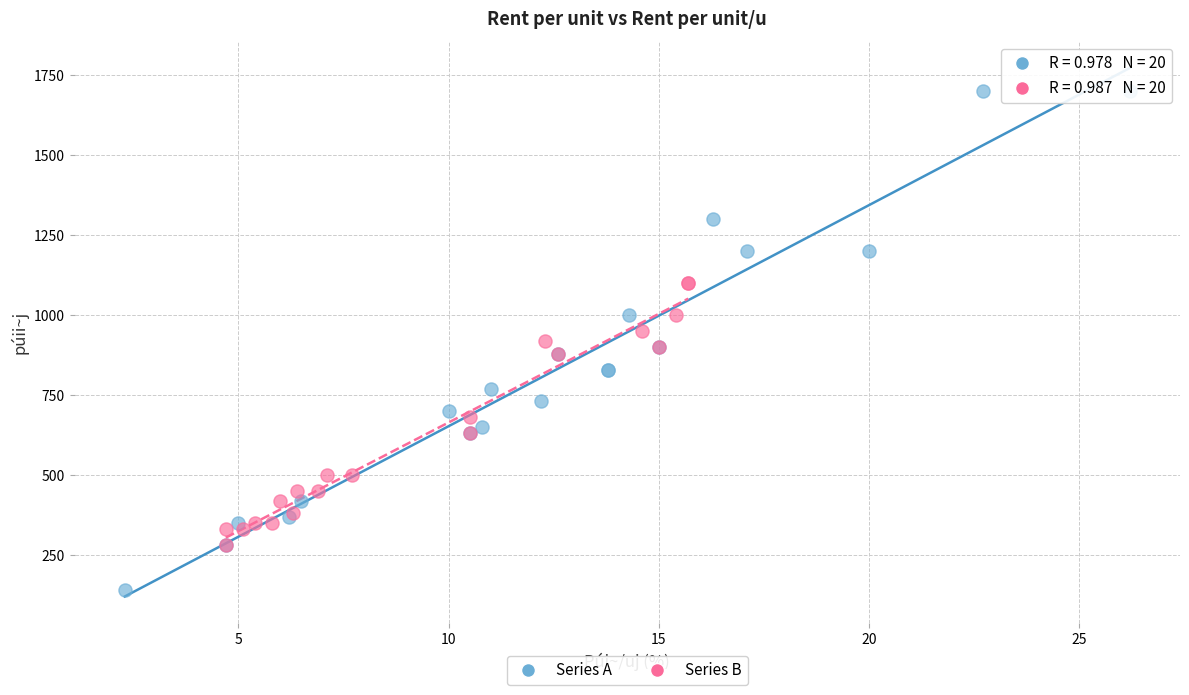

Which series contains the highest Y value?

Series A